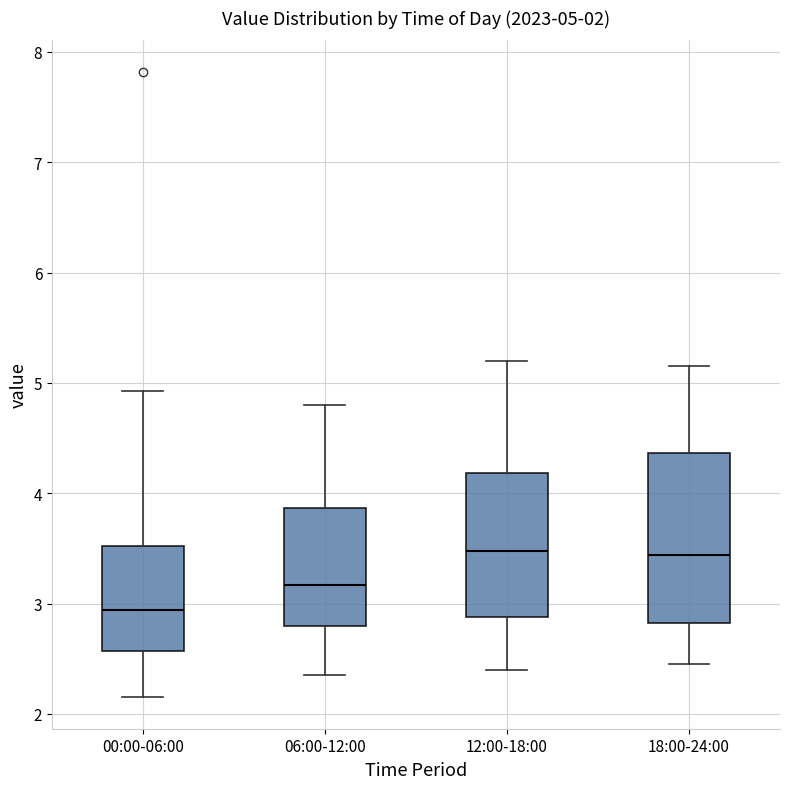

Which box is the tallest, from its lower edge to its upper edge?

18:00-24:00